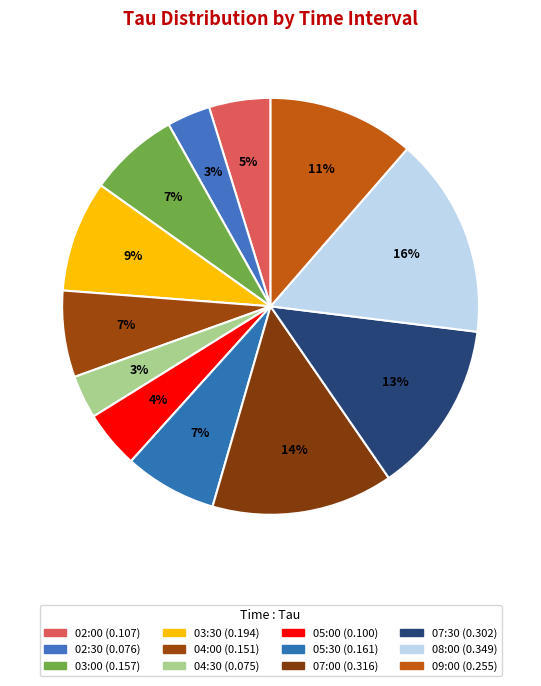

What is the largest slice in the pie chart?

08:00